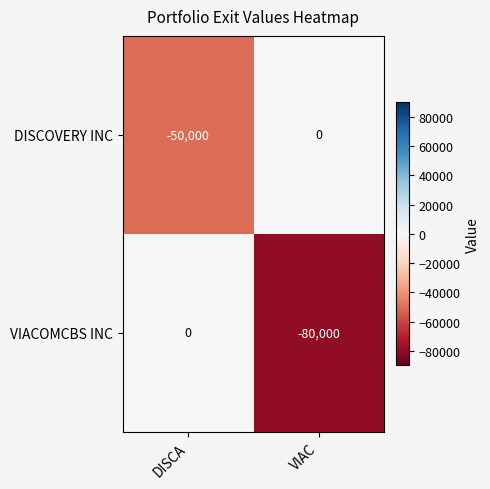

What is the difference between the maximum and minimum values in the DISCOVERY INC series?

50000